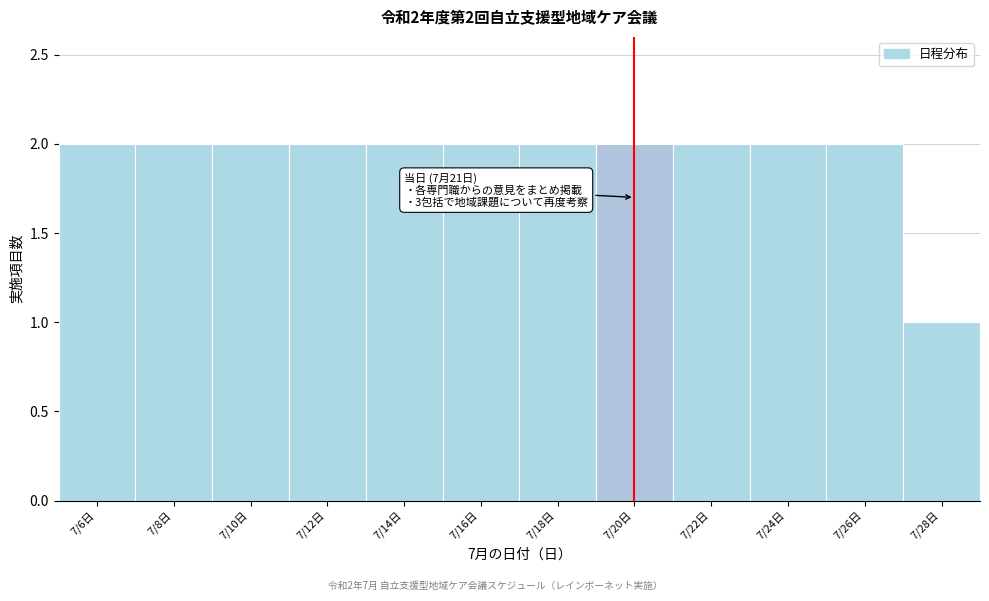

Reading left to right, transcribe all the data shown in this chart.

7/6日=2	7/8日=2	7/10日=2	7/12日=2	7/14日=2	7/16日=2	7/18日=2	7/20日=2	7/22日=2	7/24日=2	7/26日=2	7/28日=1